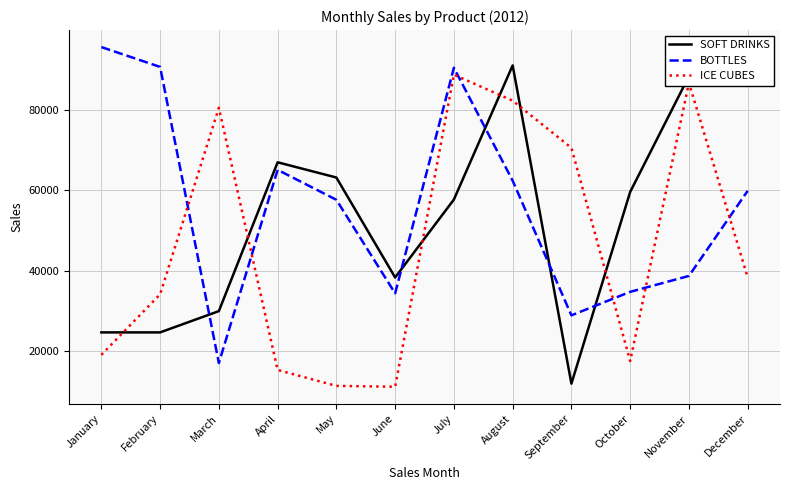

Which series has the largest total across all categories?

BOTTLES